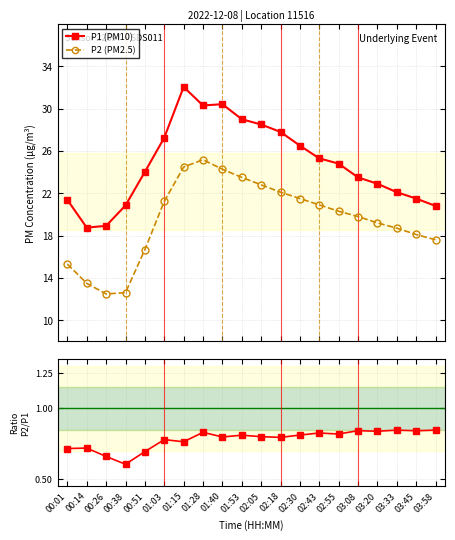

True or false: P1 (PM10) and P2/P1 cross at least once.

False